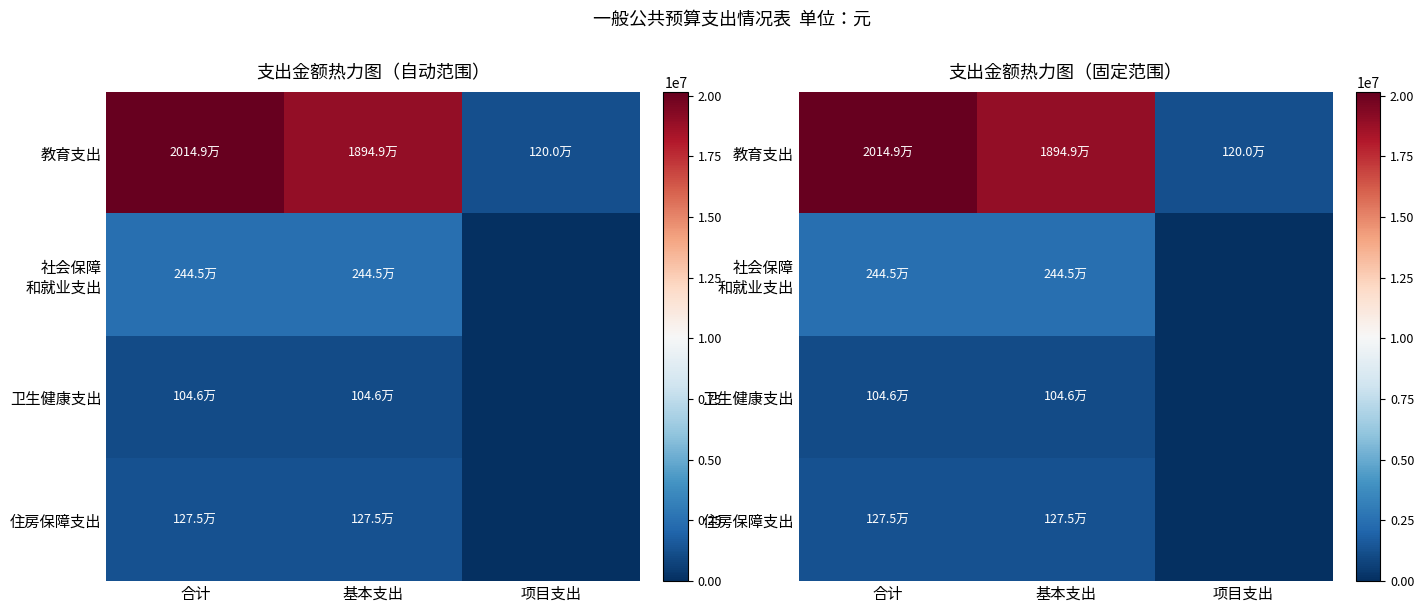

Which series has the largest range (max minus min)?

教育支出